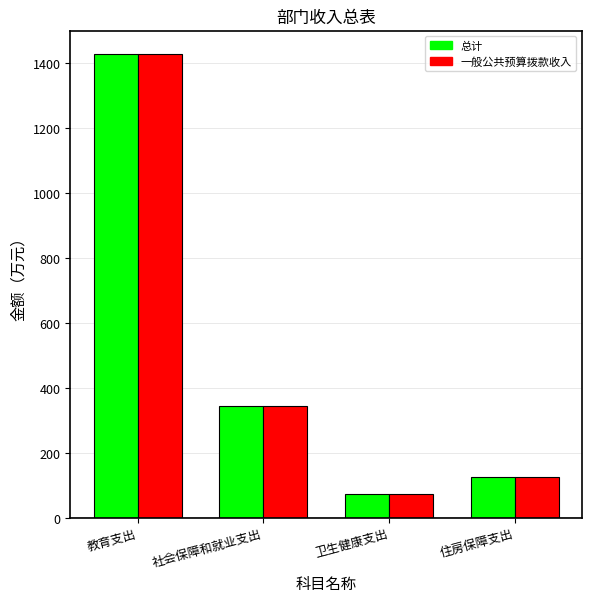

How many values in the 总计 series are below 345?

2